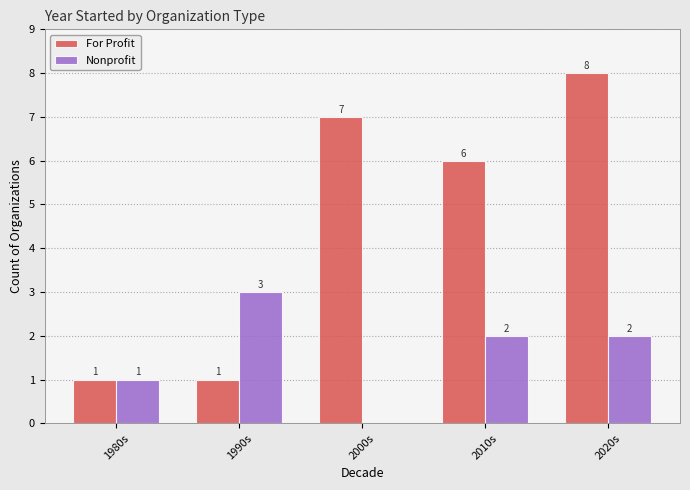

How many categories are shown in the chart?

5